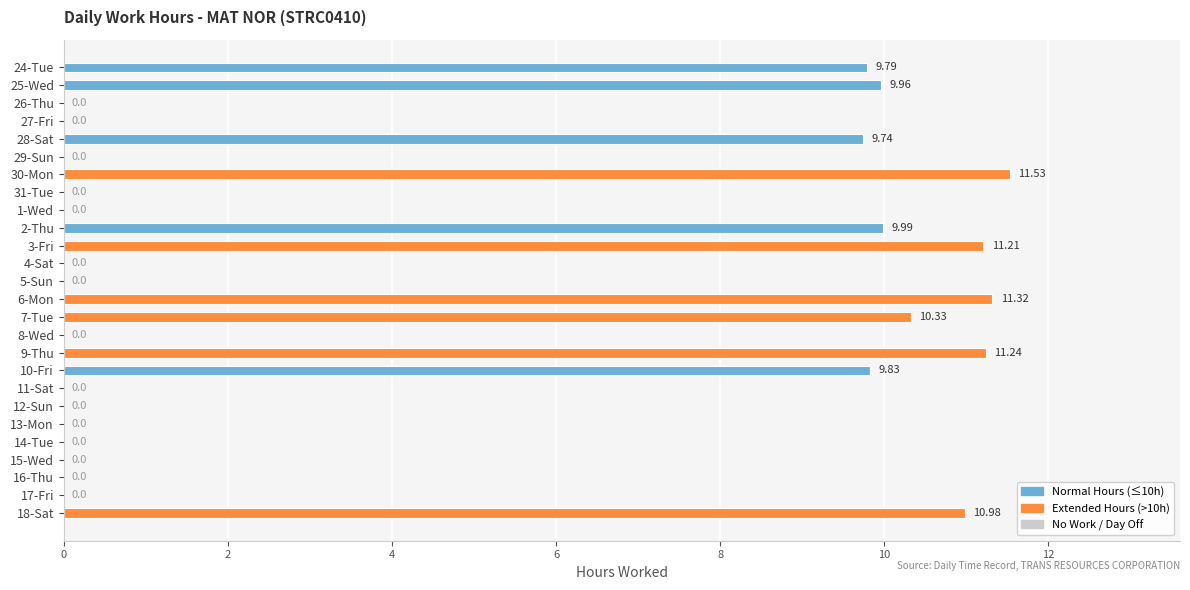

Between 7-Tue and 2-Thu, which is larger?

7-Tue